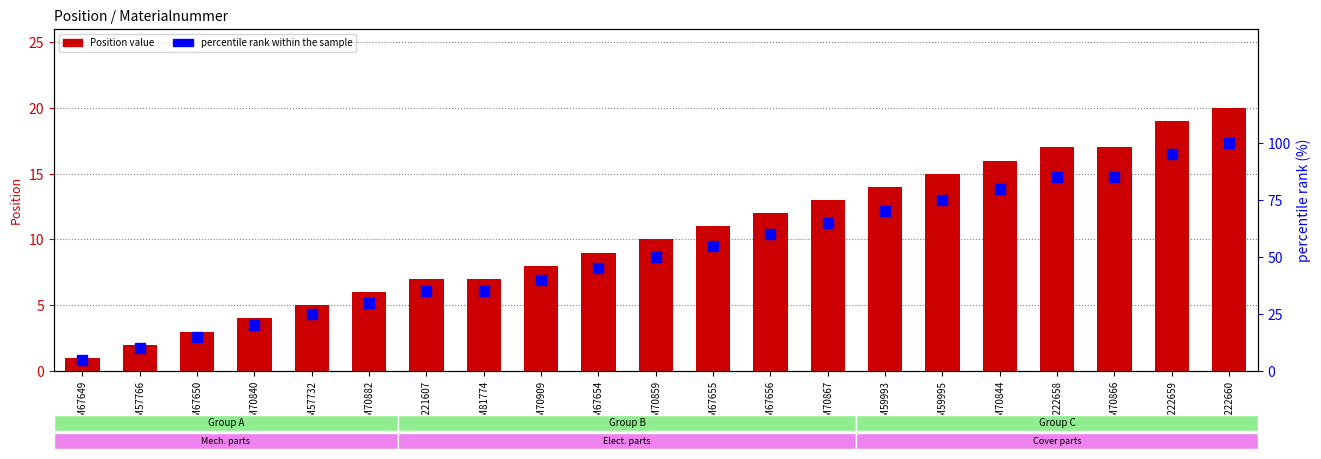

Between 1222658 and 1222660, which series saw the biggest shift?

percentile rank within the sample